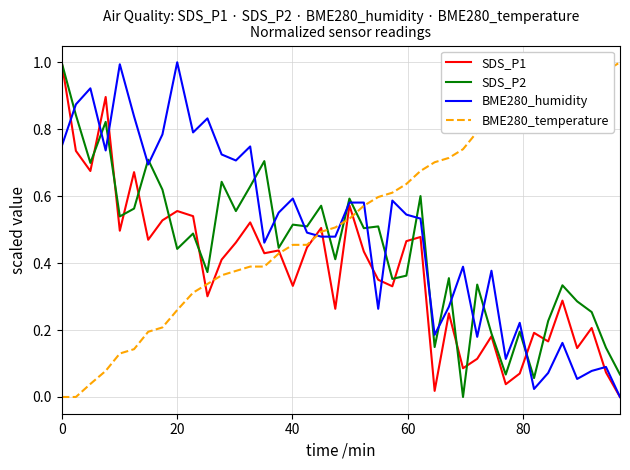

Which series ends up on top after the final intersection of SDS_P2 and BME280_temperature?

BME280_temperature